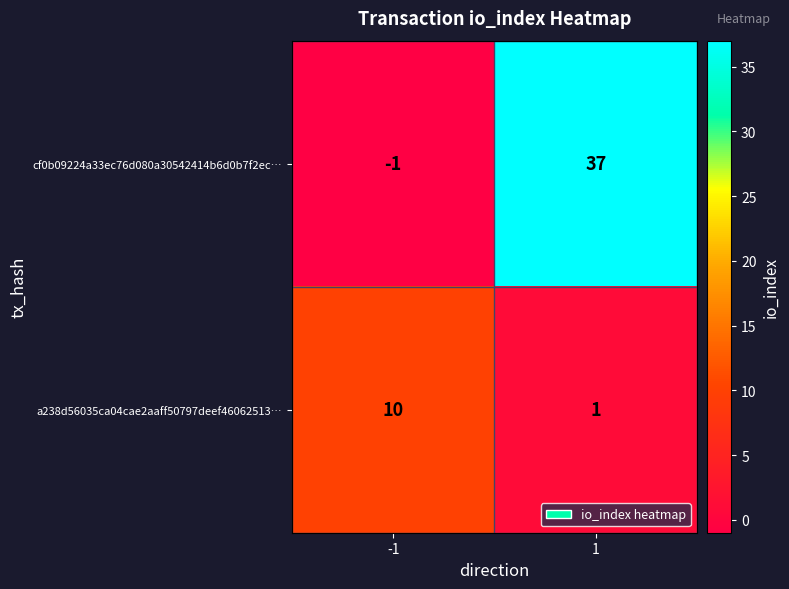

Reading left to right, what are all the values shown in this chart?

cf0b09224a33ec76d080a30542414b6d0b7f2ec…: -1=-1	1=37
a238d56035ca04cae2aaff50797deef46062513…: -1=10	1=1